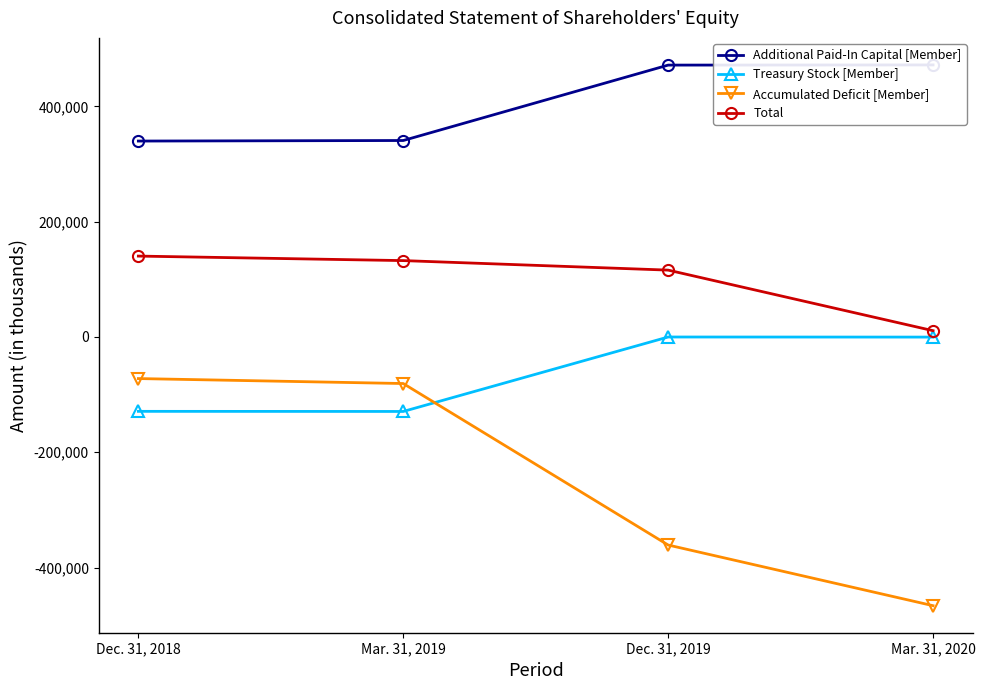

What is the difference between the maximum and minimum values in the Treasury Stock [Member] series?

129198